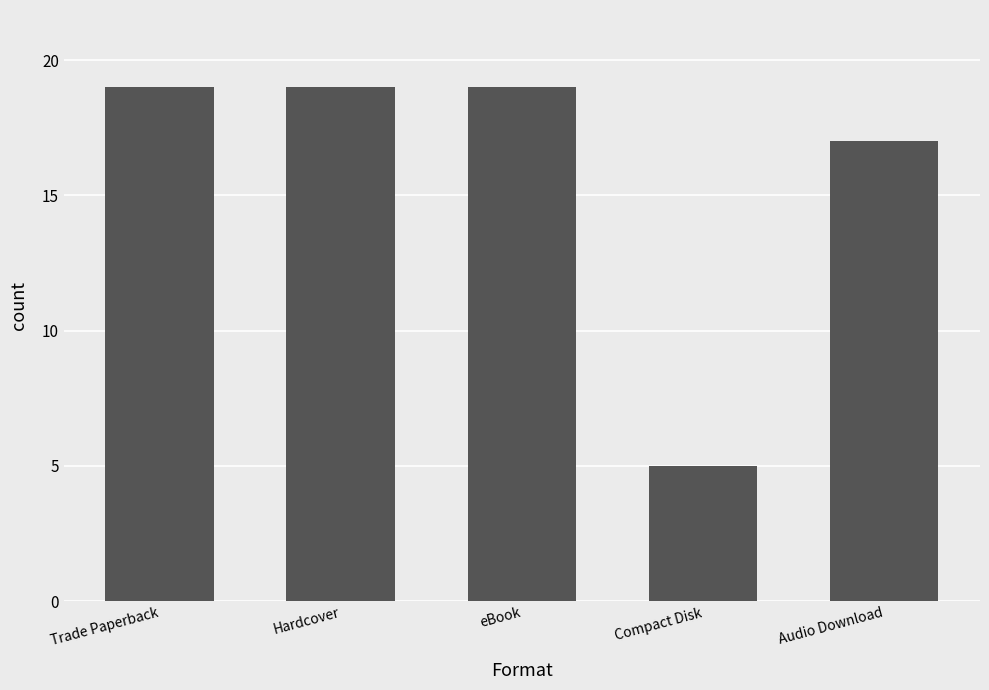

What is the value of the 2nd bar from the left?

19